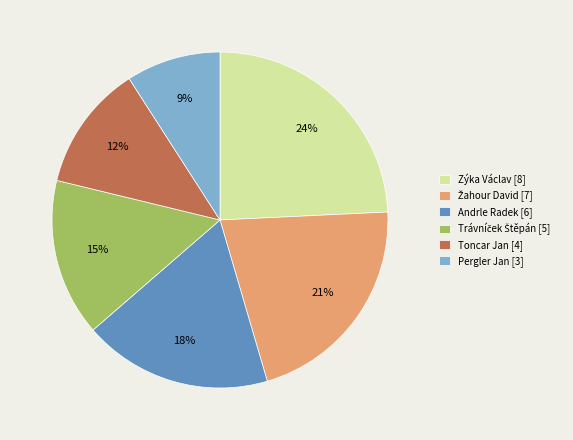

Is there any slice that represents more than half of the pie?

No